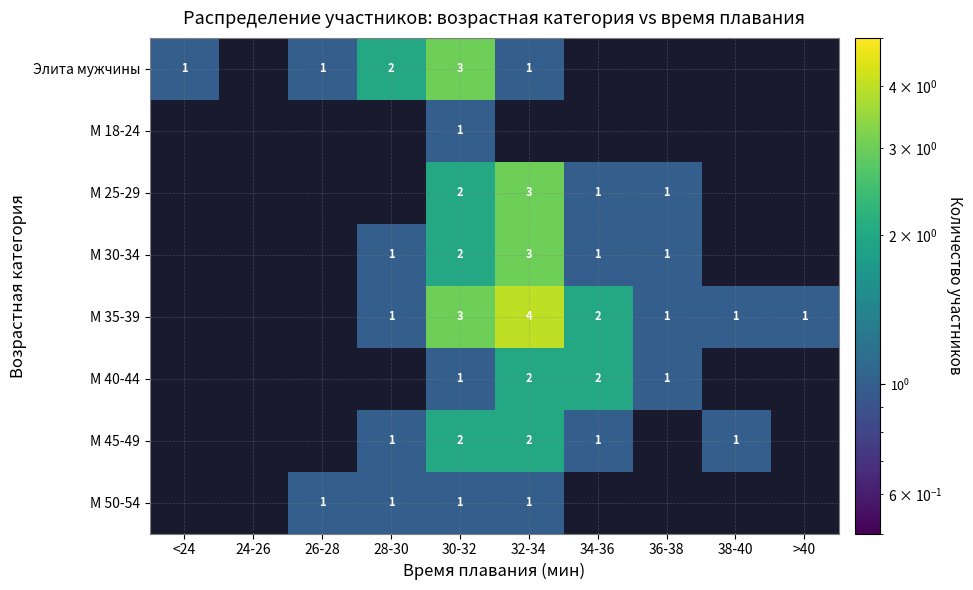

At how many categories does at least one series exceed 1?

4